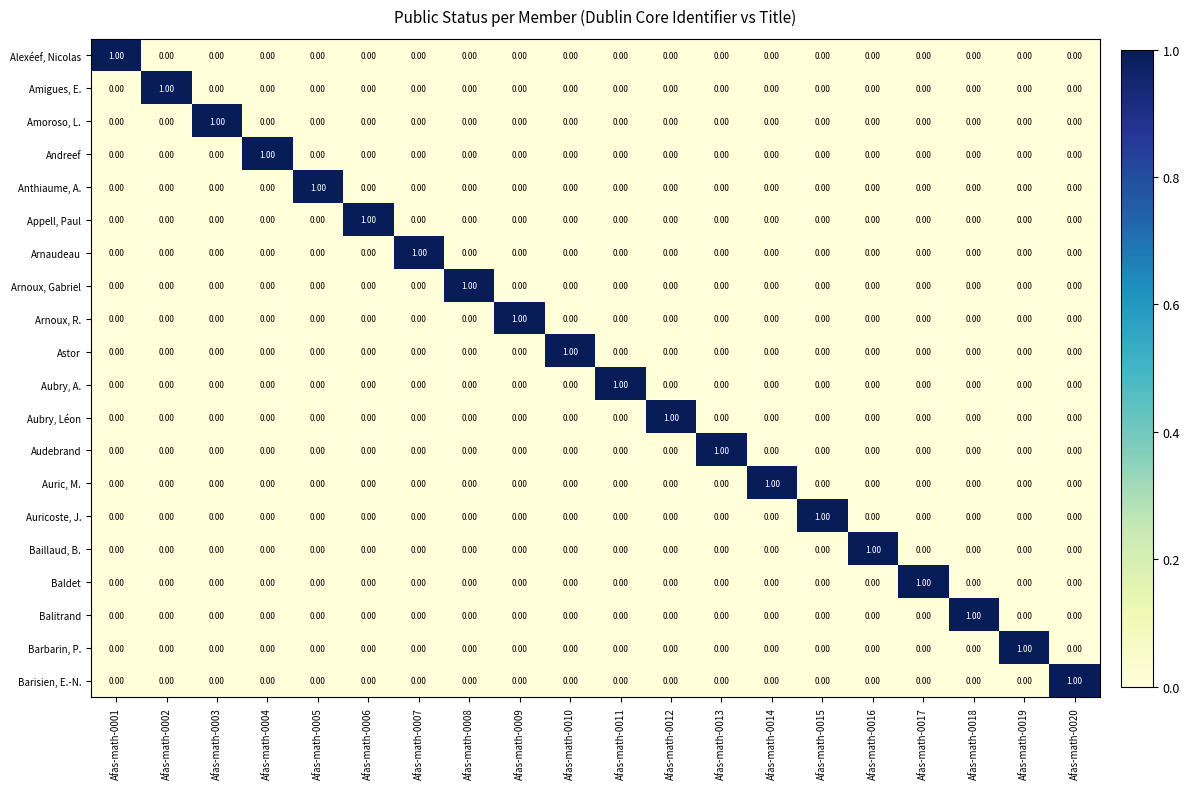

How many distinct data groups are displayed?

20